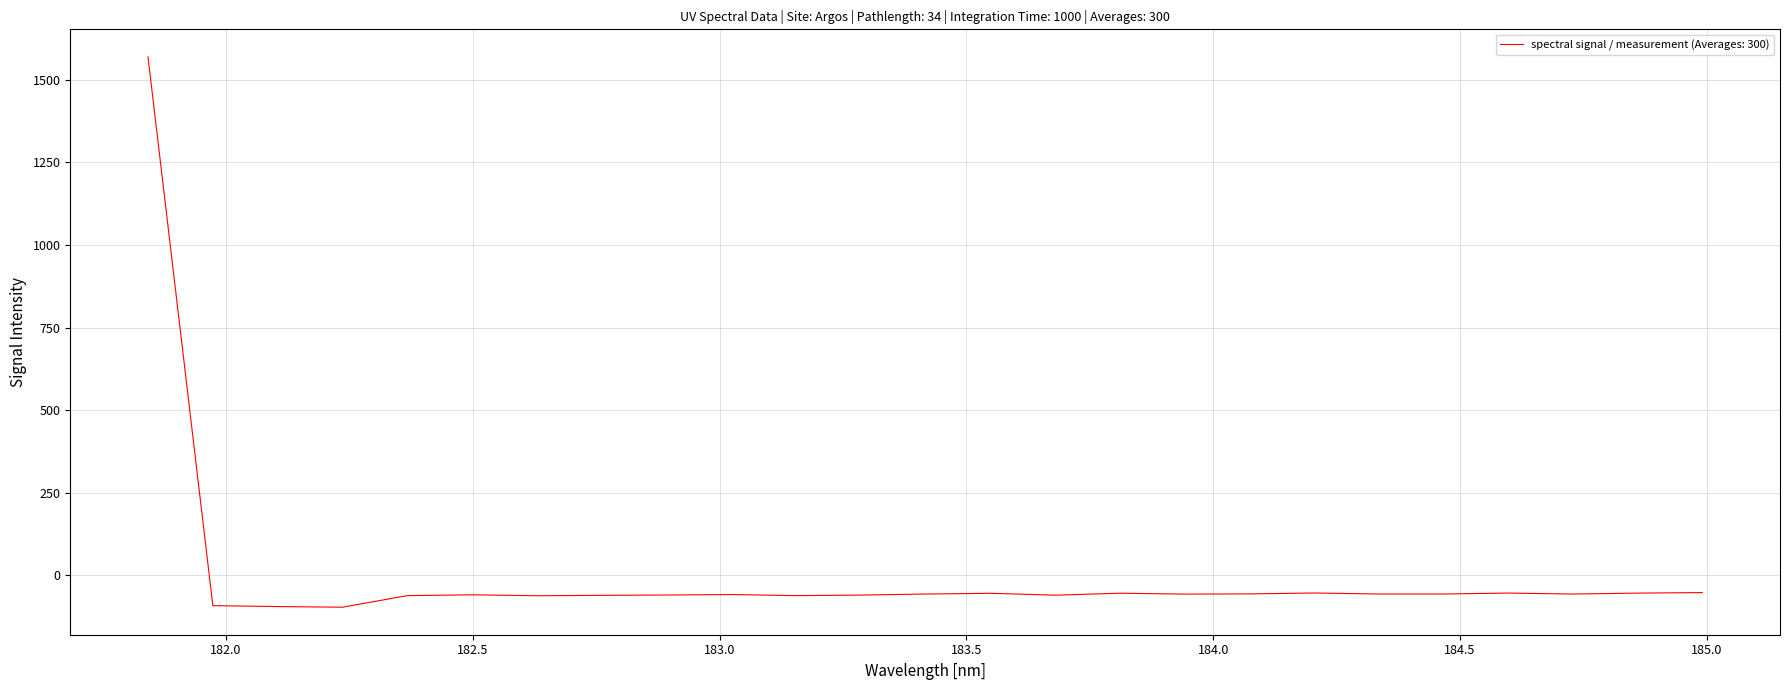

What is the minimum value shown in the chart?

-96.1